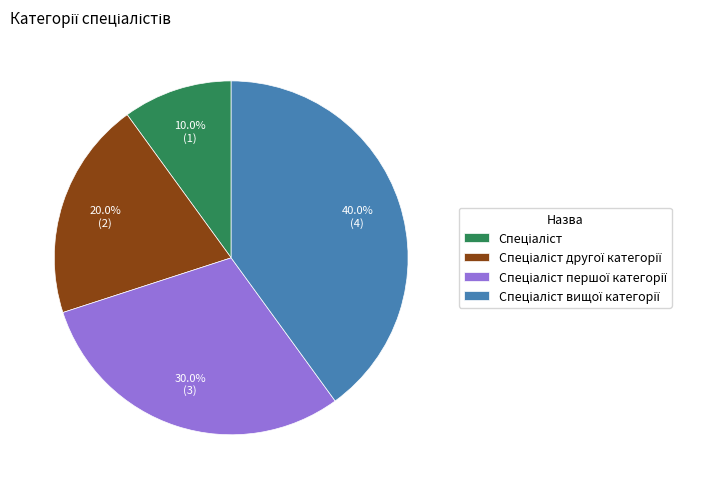

Is there any slice that represents more than half of the pie?

No